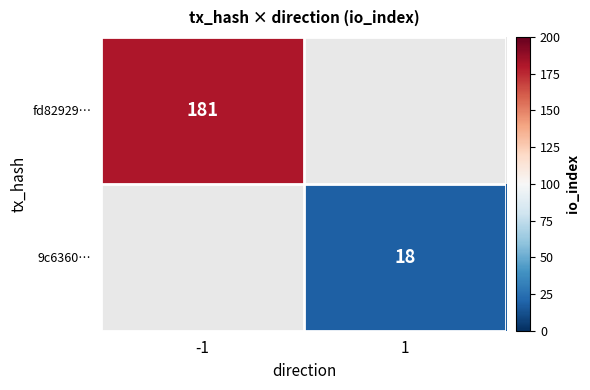

Which category has the highest value across all series?

-1